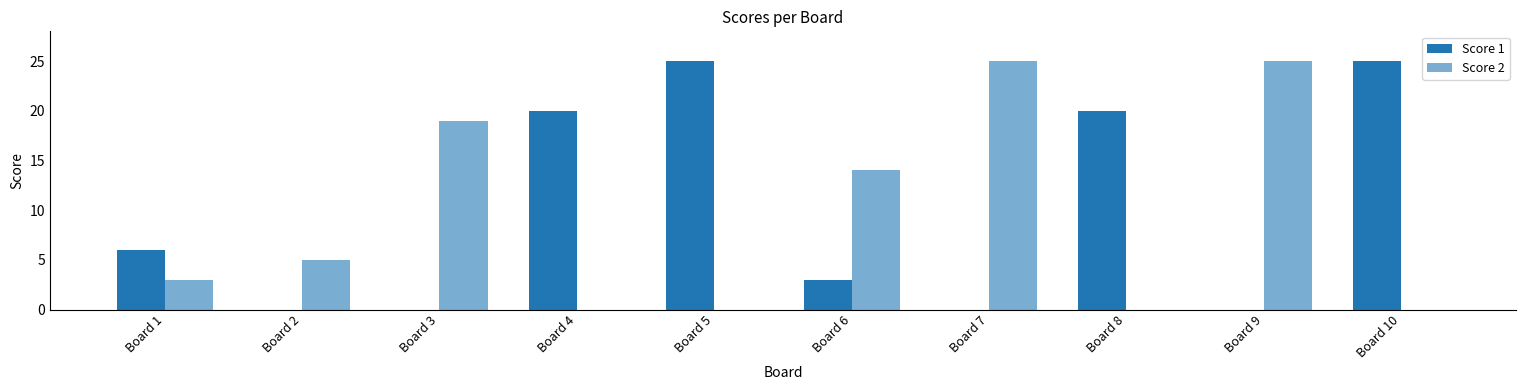

How many groups of bars are there?

10